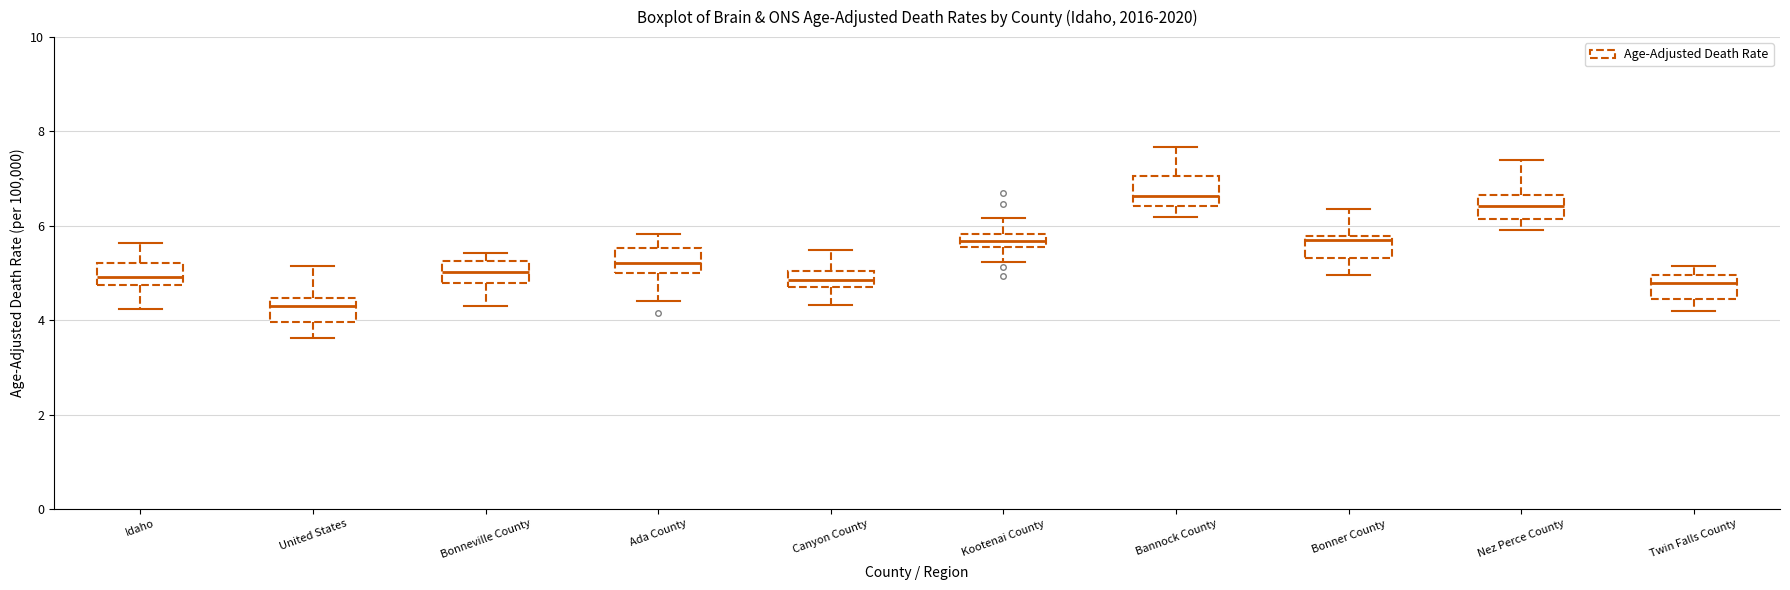

Where does the lower whisker of the box for Nez Perce County end on the y-axis? The values are not printed on the chart, so give them approximately, as read against the axis.

6.0